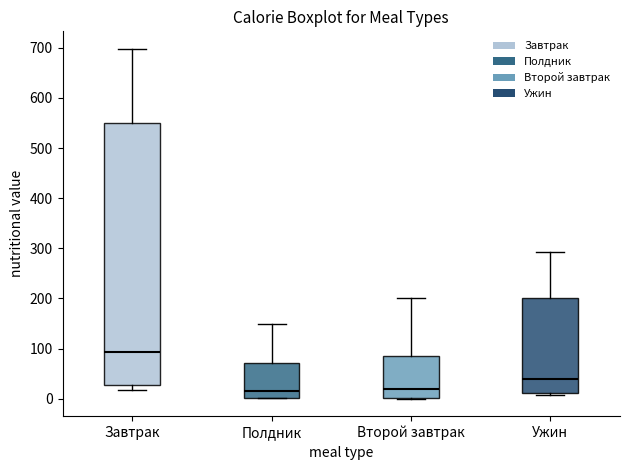

Reading left to right, transcribe this box plot: for each box, give where its median line is, the range the box spans, and where its two whiskers end, as read against the y-axis. The values are not printed on the chart, so give them approximately, as read against the axis.

Завтрак: median 90, box 30 to 550, whiskers 20 to 700
Полдник: median 10, box 0 to 70, whiskers 0 to 150
Второй завтрак: median 20, box 0 to 80, whiskers 0 to 200
Ужин: median 40, box 10 to 200, whiskers 10 (just below the box's lower edge) to 290